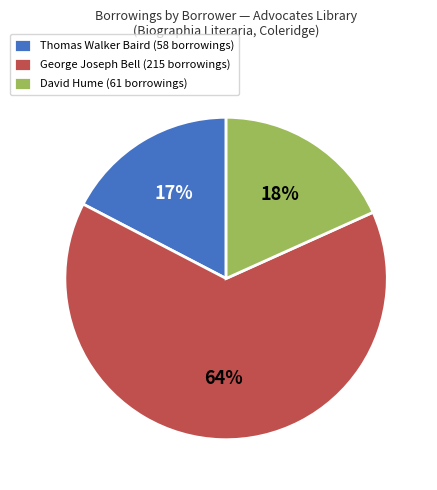

Between David Hume (61 borrowings) and George Joseph Bell (215 borrowings), which is larger?

George Joseph Bell (215 borrowings)